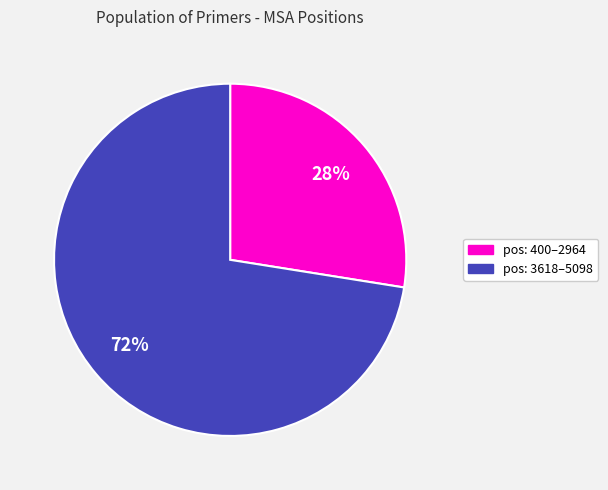

Count the number of slices in the pie.

2